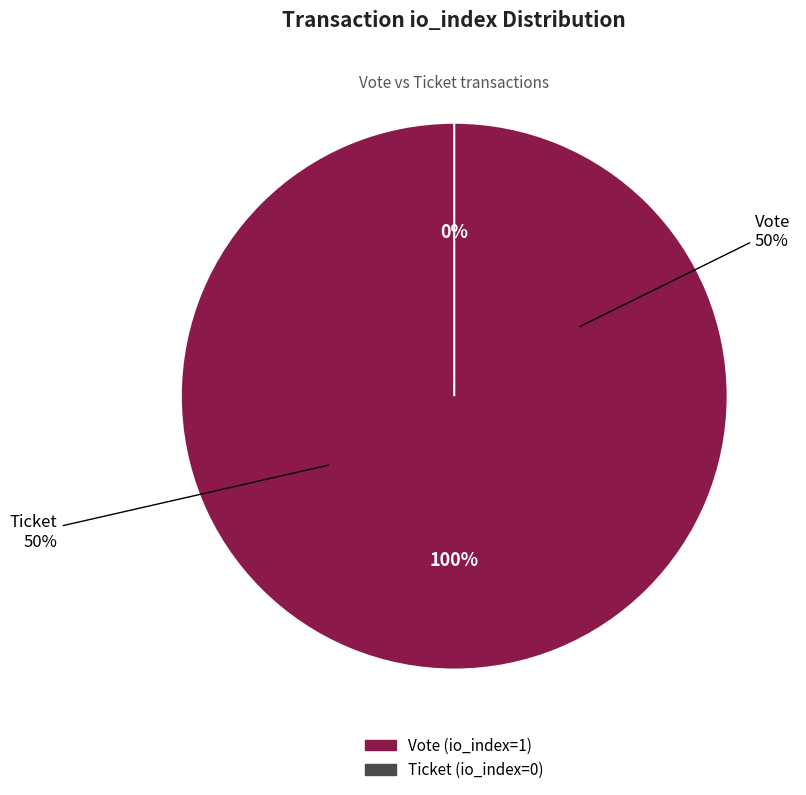

What is the total percentage of Ticket (io_index=0) and Vote (io_index=1)?

100.0%